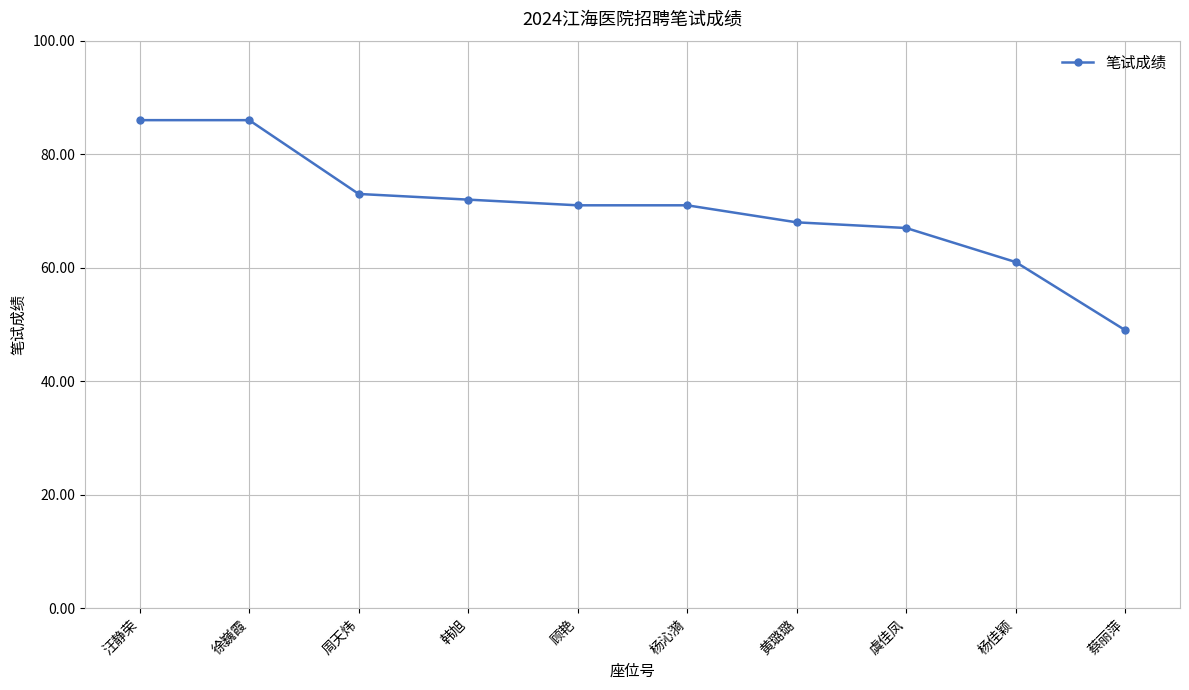

Is this an area chart (filled region under the line)?

No